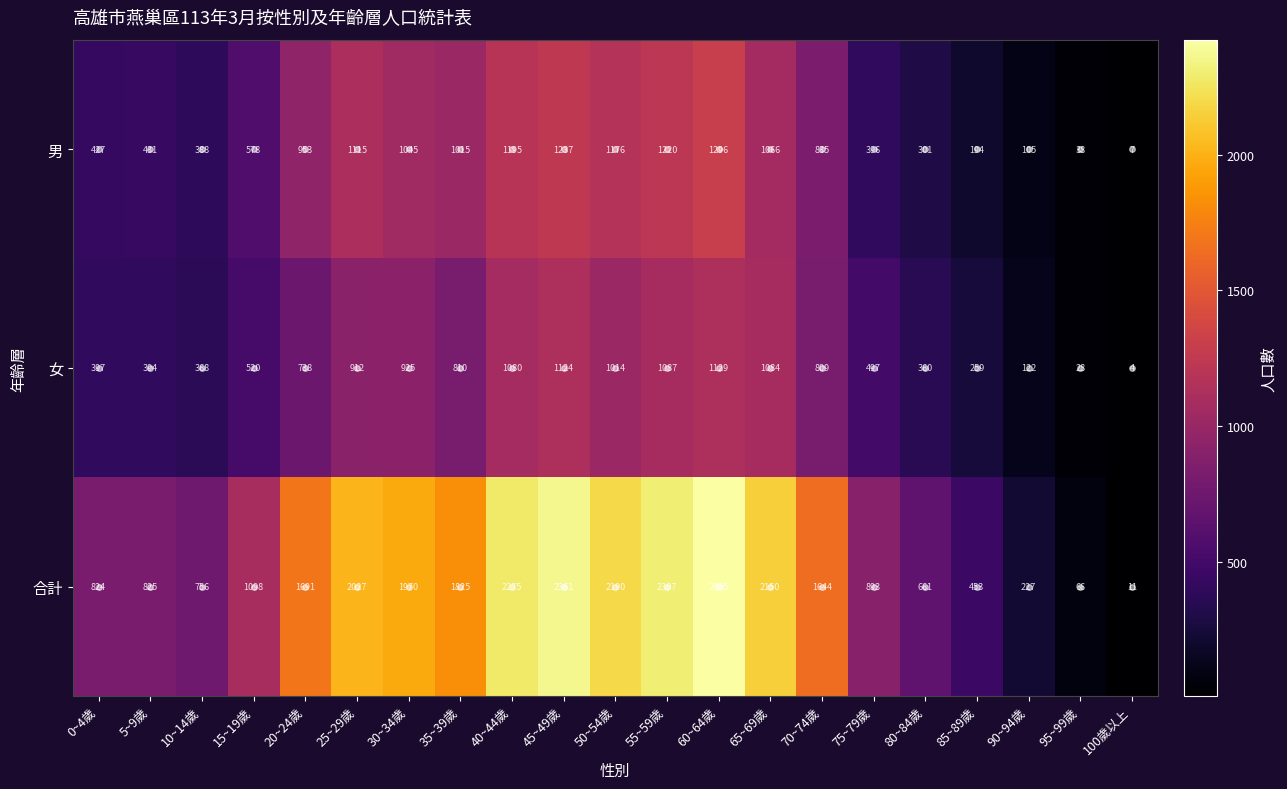

At which label is 合計 closest to 1218?

15~19歲